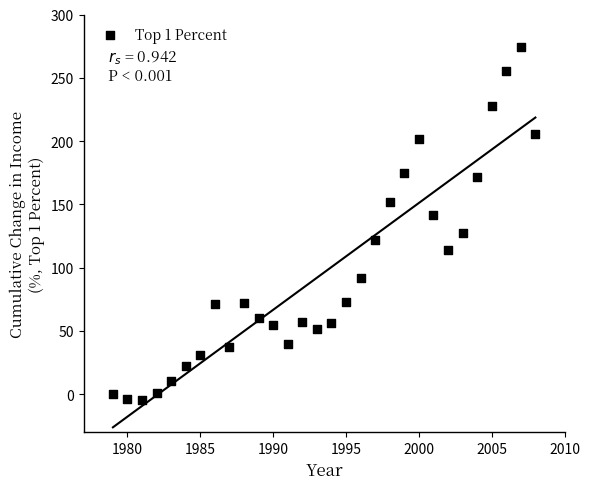

What is the range of X values (max minus min)?

29.0